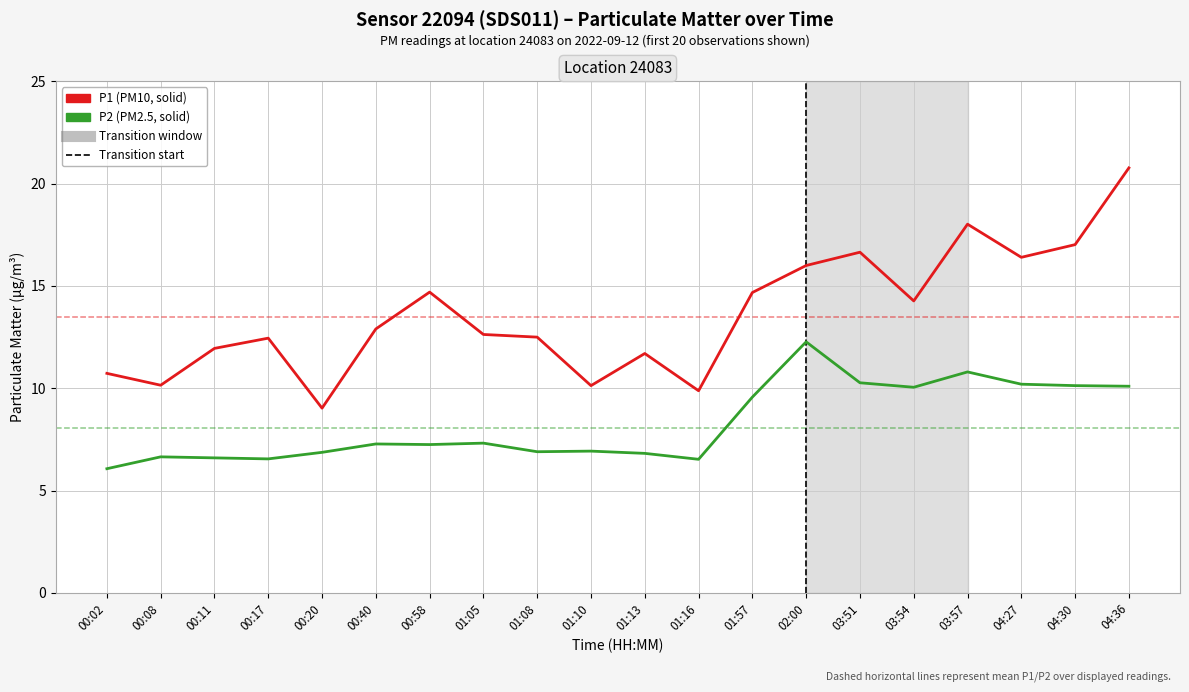

Which category has the highest value across all series?

04:36